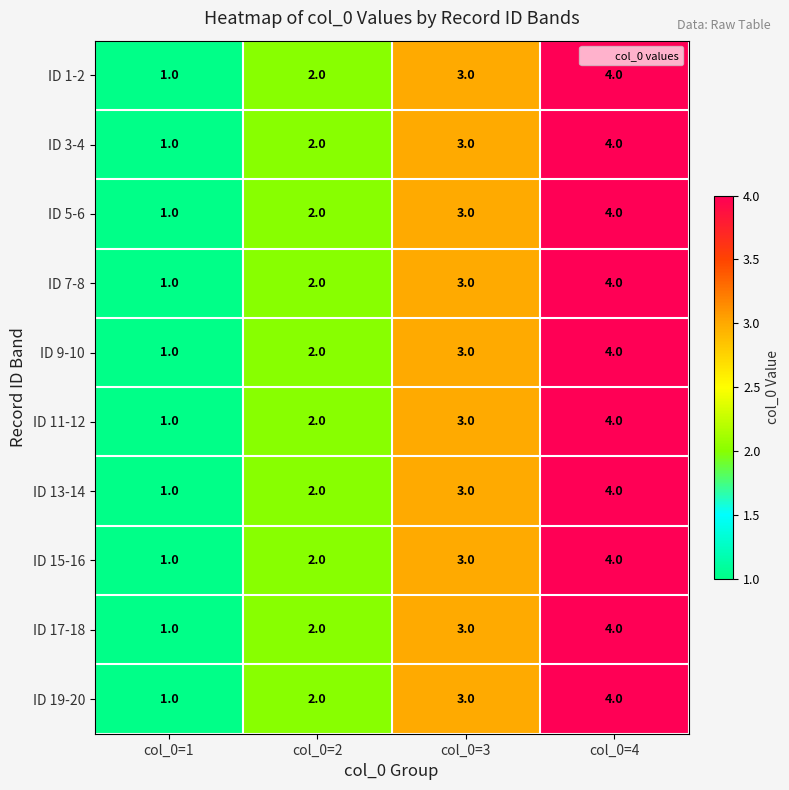

True or false: ID 1-2 has a value of 4 at col_0=4.

True